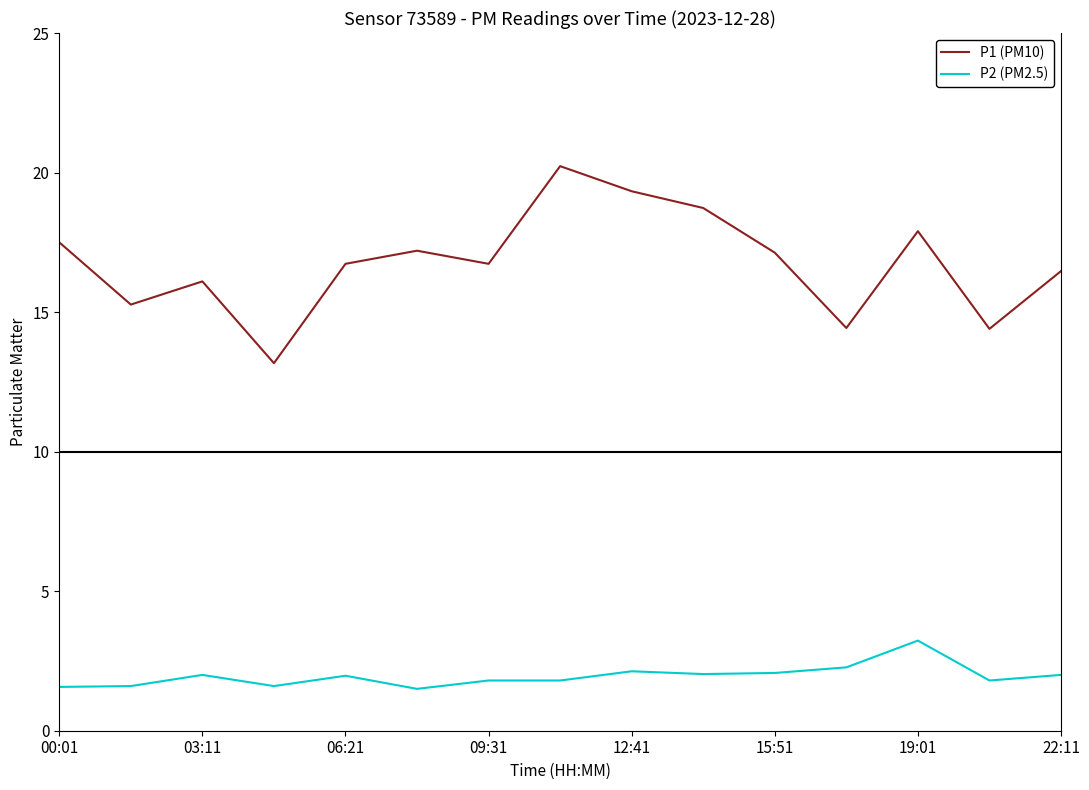

What is the smallest value displayed?

1.5